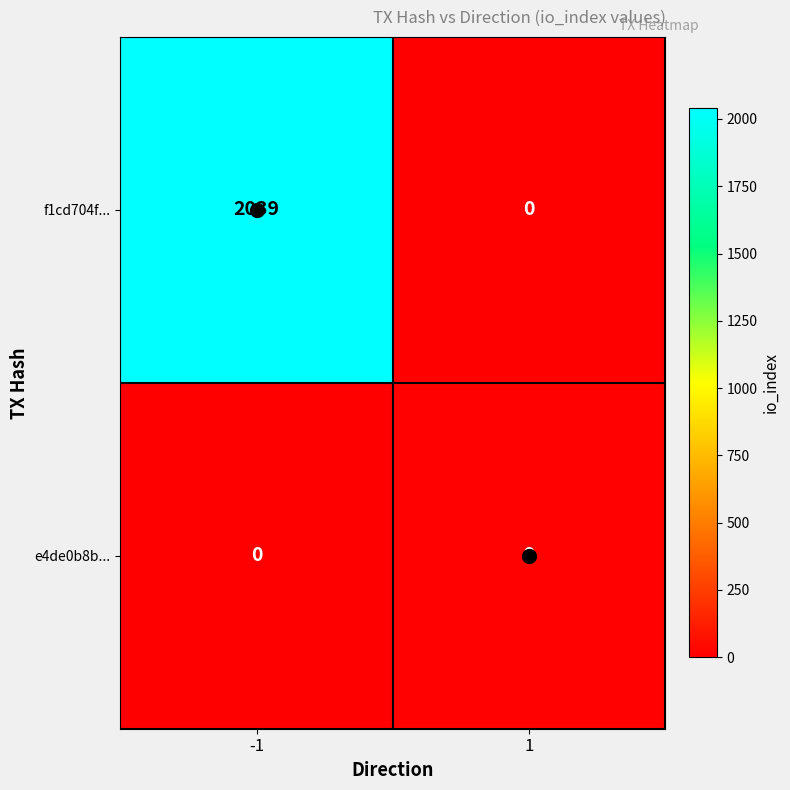

How many data points in f1cd704f... are less than 2039?

1